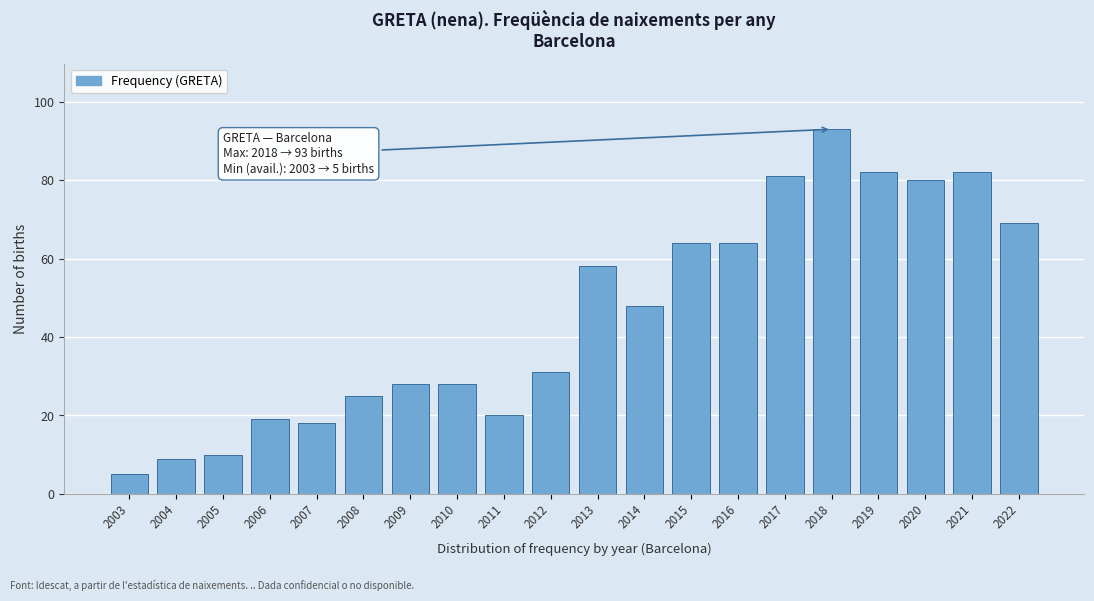

Reading left to right, extract all data points from this chart.

5	9	10	19	18	25	28	28	20	31	58	48	64	64	81	93	82	80	82	69